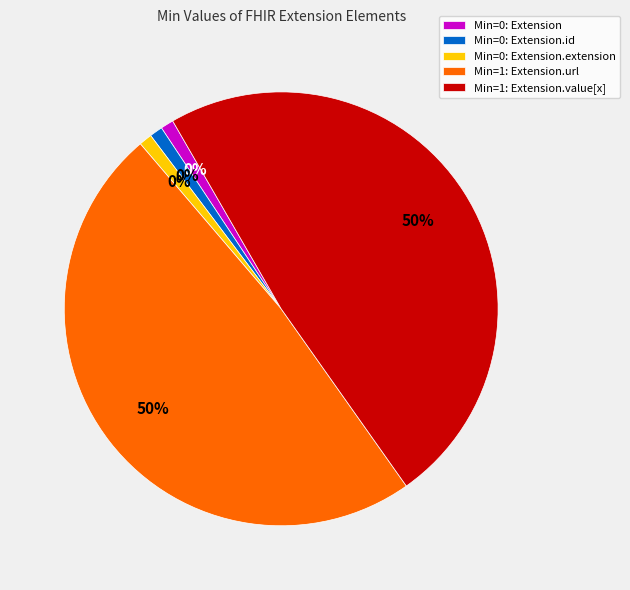

What is the total percentage of Extension.url and Extension?

50.0%